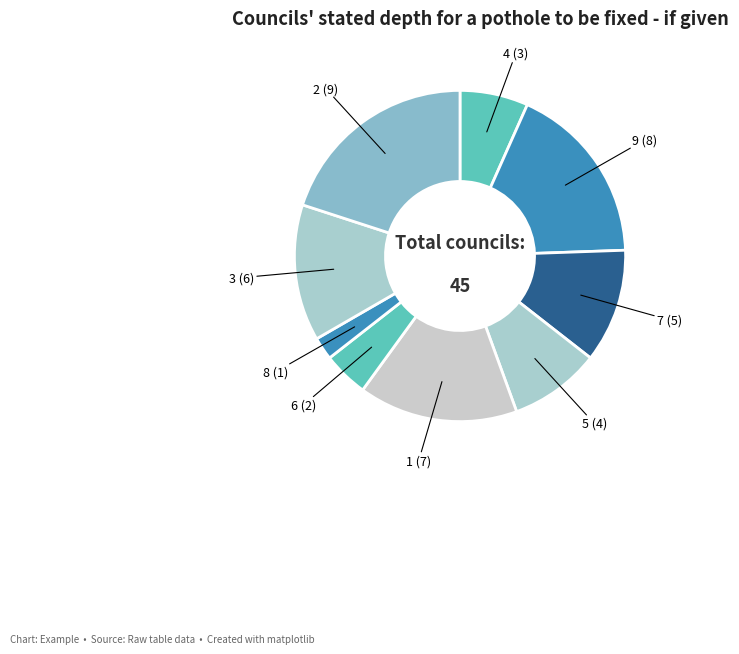

Which slice is the smallest?

8